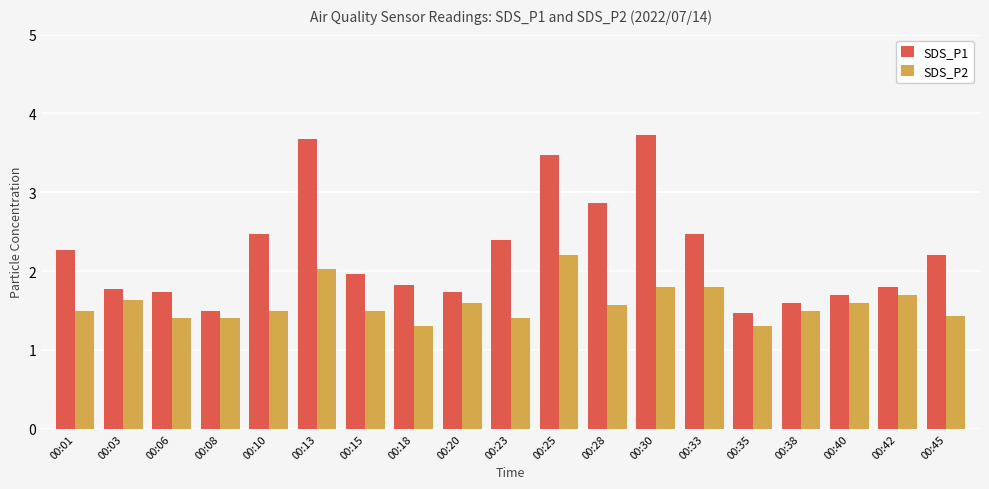

What is the sum of the SDS_P1 values at 00:06 and 00:28?

4.6